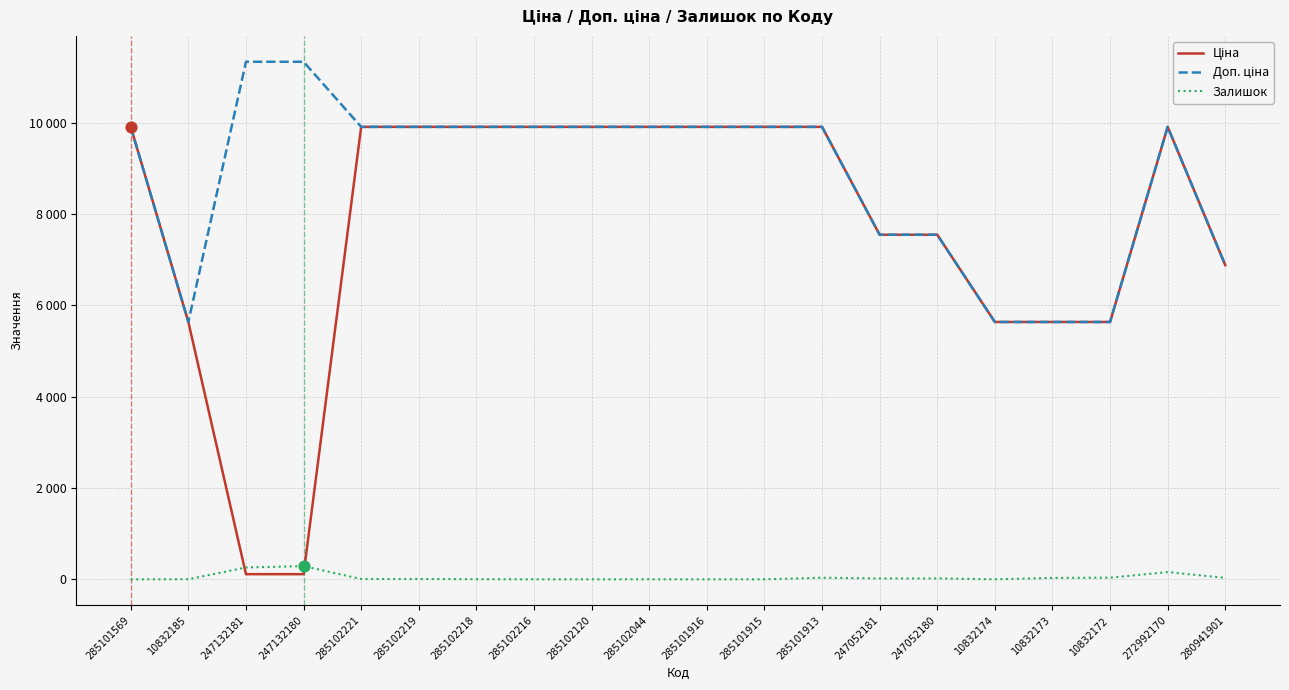

At how many categories does at least one series exceed 1919?

20